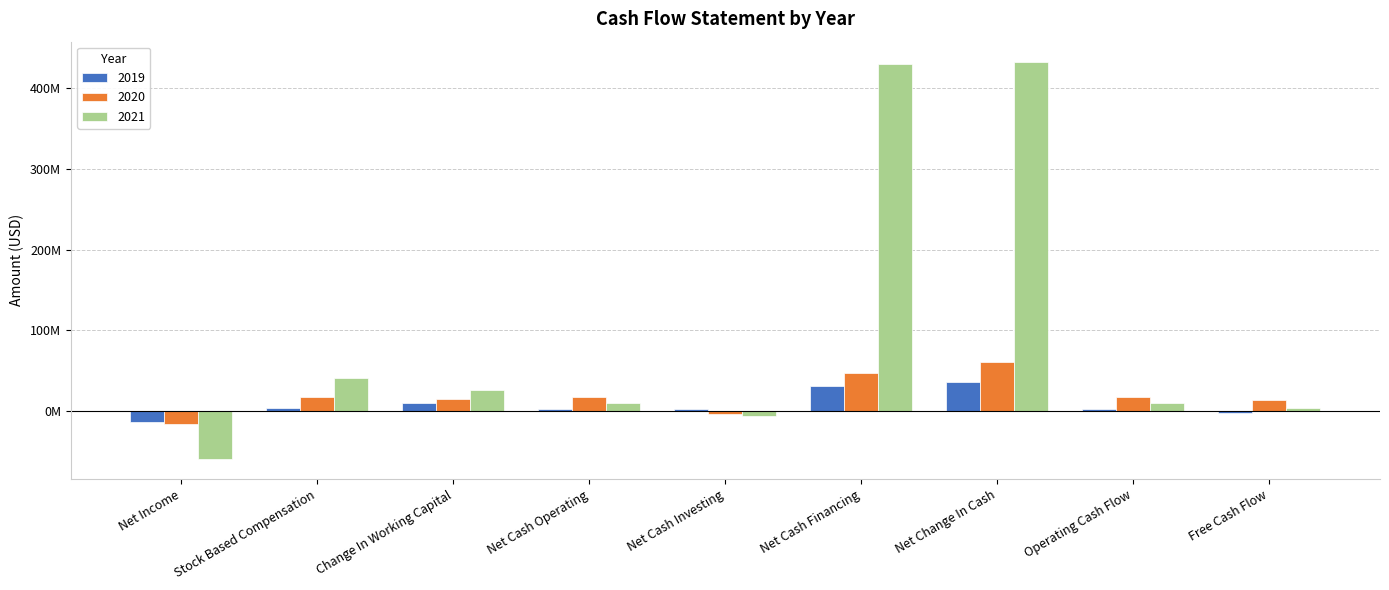

What are all the series names shown in the legend?

2019, 2020, 2021